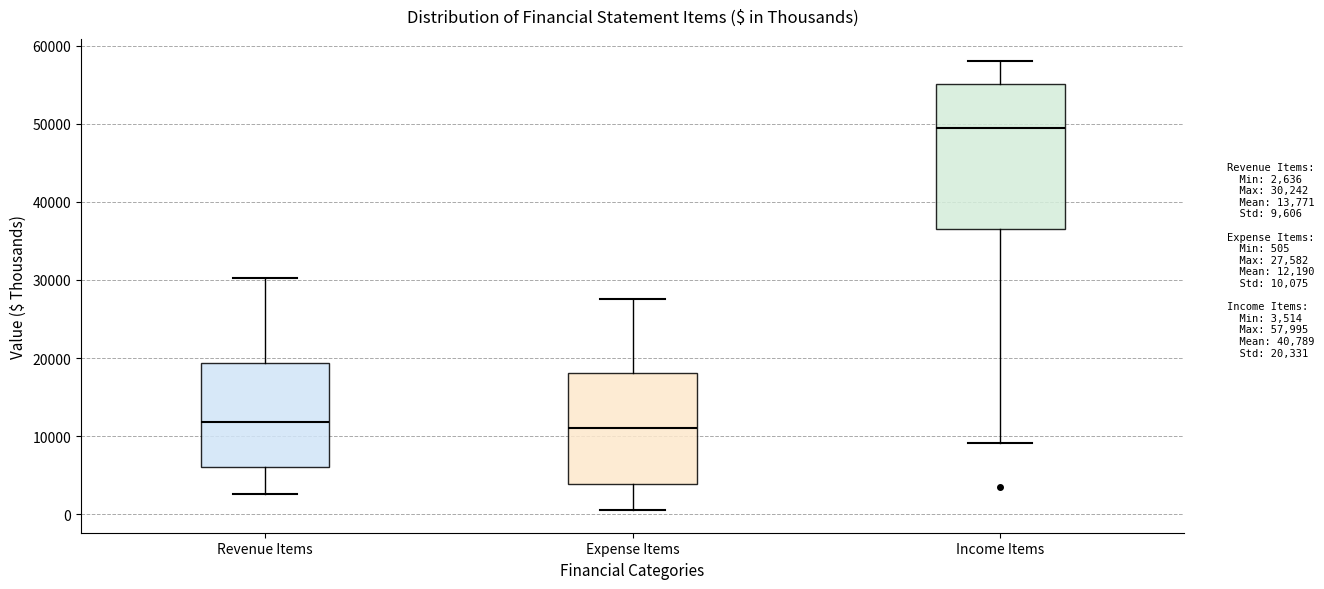

Which box's median line is the highest?

Income Items